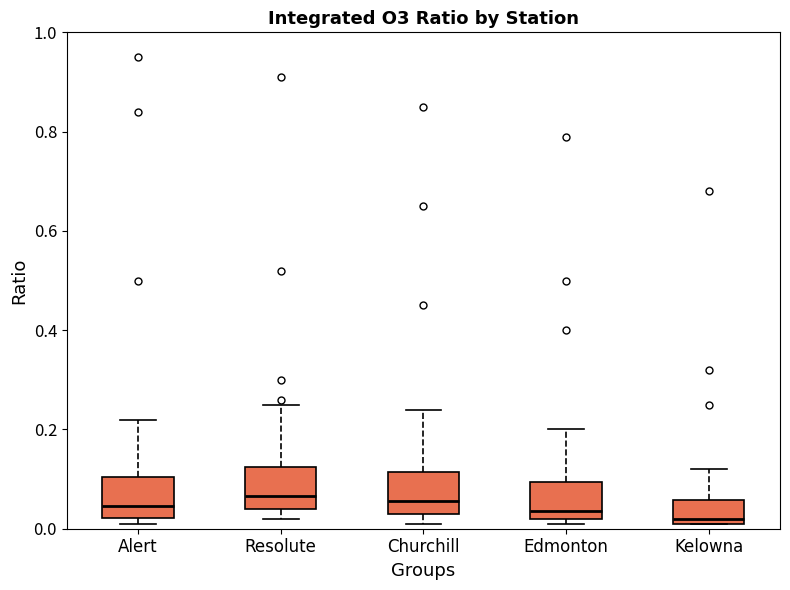

Reading left to right, read every box against the y-axis: the position of its median line, the range the box covers, and the ends of its whiskers. The values are not printed on the chart, so give them approximately, as read against the axis.

Alert: median 0.04, box 0.02 to 0.10, whiskers 0.02 (just below the box's lower edge) to 0.22
Resolute: median 0.06, box 0.04 to 0.12, whiskers 0.02 to 0.26
Churchill: median 0.06, box 0.04 to 0.12, whiskers 0.02 to 0.24
Edmonton: median 0.04, box 0.02 to 0.10, whiskers 0.02 (just below the box's lower edge) to 0.20
Kelowna: median 0.02 (just above the box's lower edge), box 0.02 to 0.06, whiskers 0.02 to 0.12